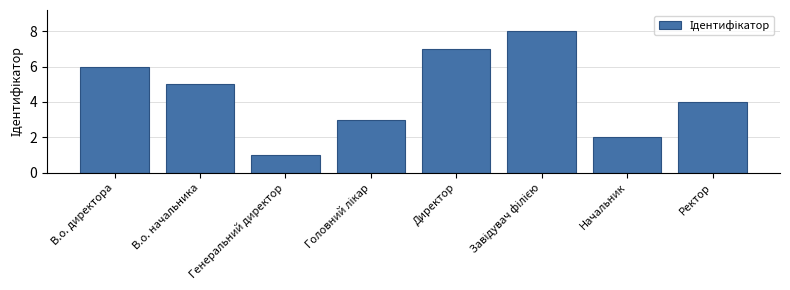

What position from the right is В.о. директора?

8